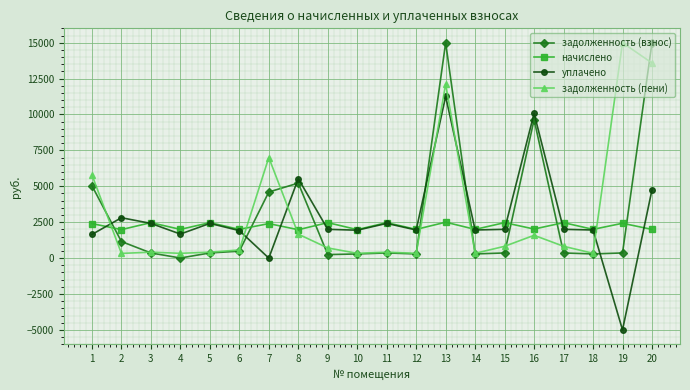

What is the greatest value displayed?

15000.0